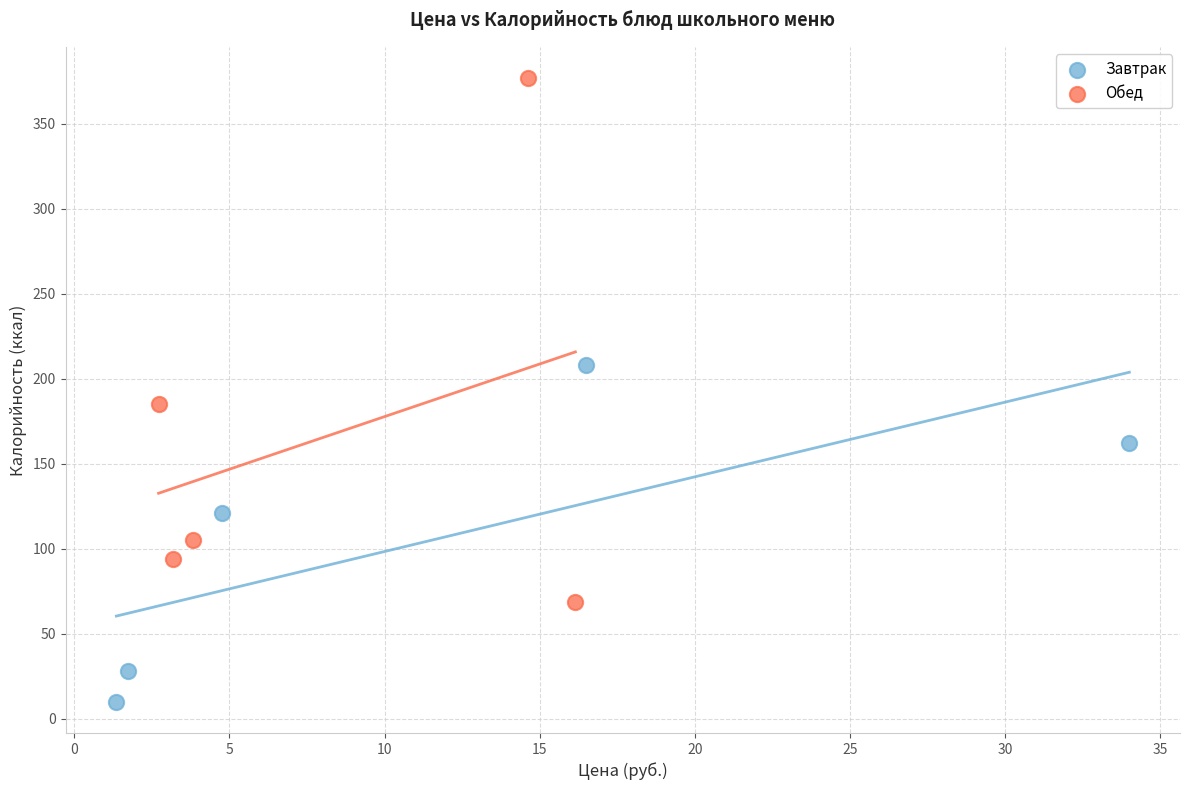

Which series has the largest Y range (max minus min)?

Обед